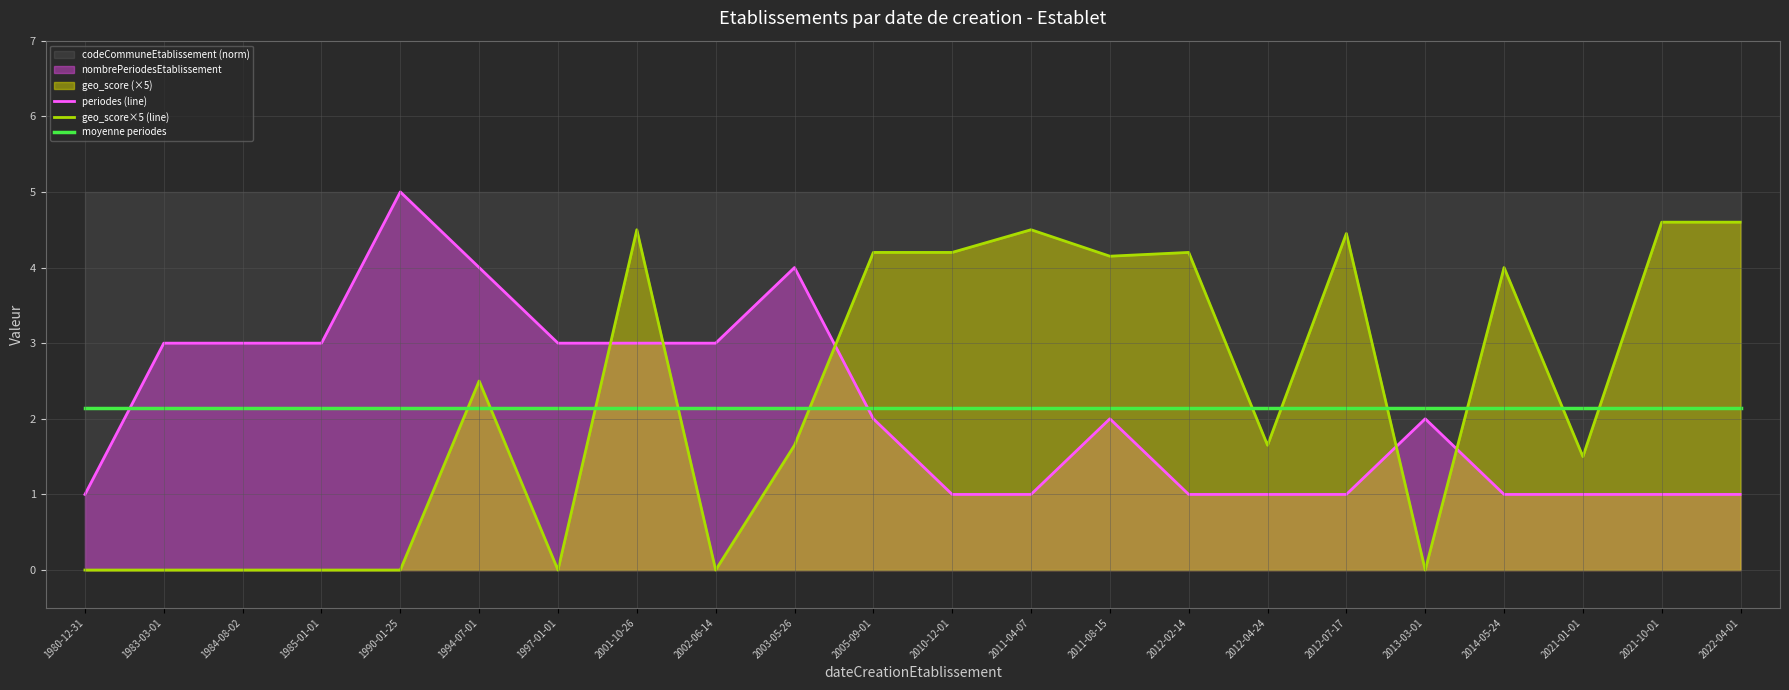

How many lines are shown in the chart?

3